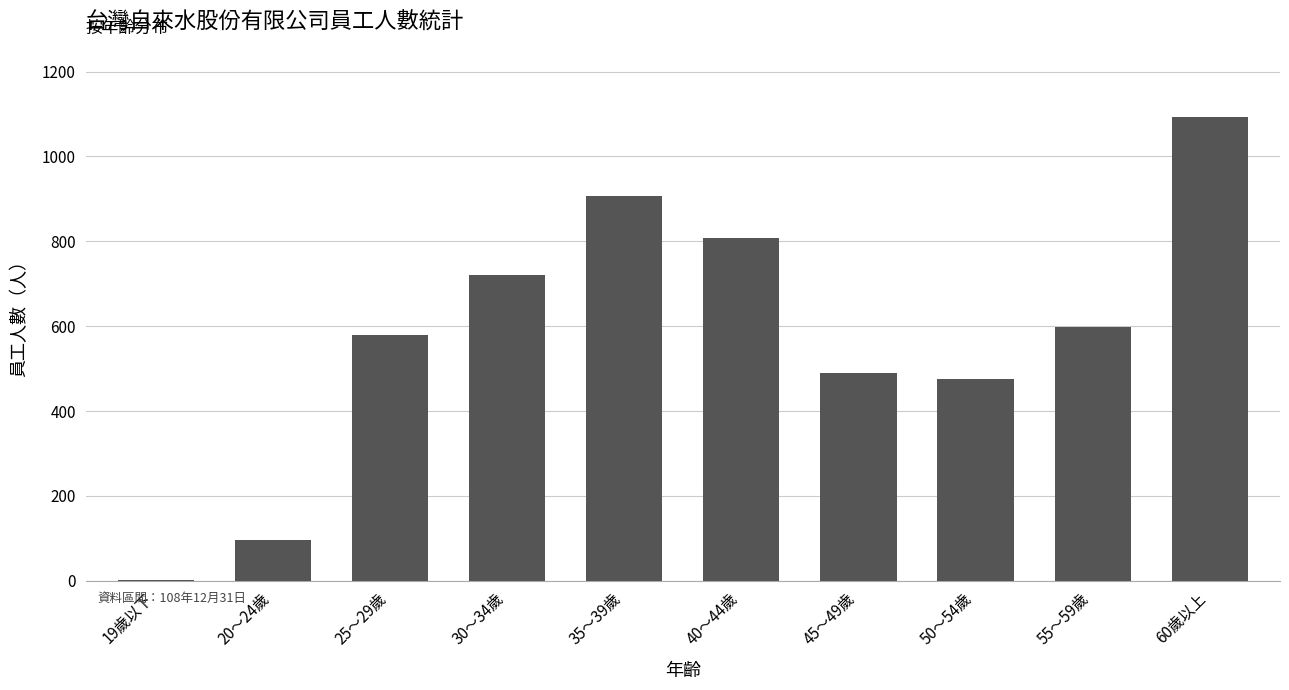

What is the greatest value displayed?

1093